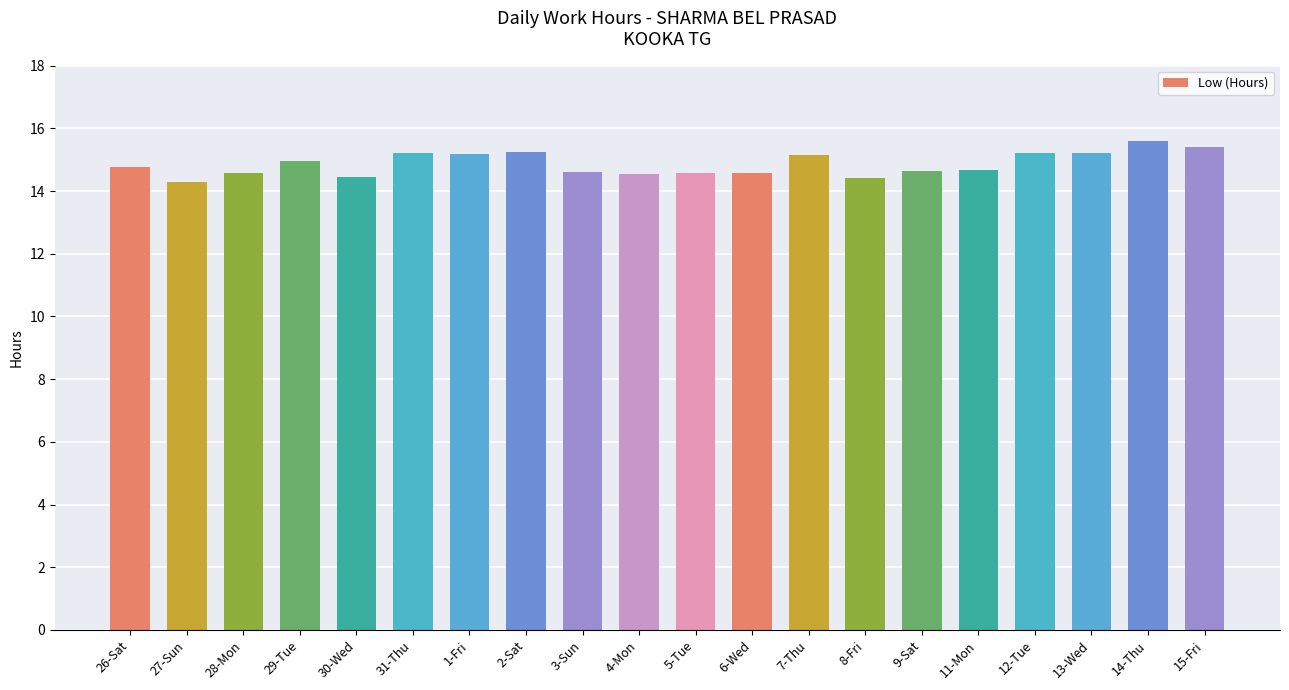

What is the sum of all values?

297.3